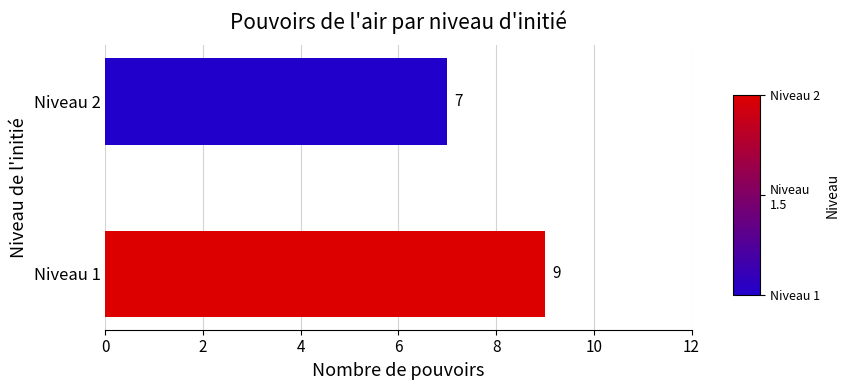

Reading bottom to top, extract all data points from this chart.

9	7